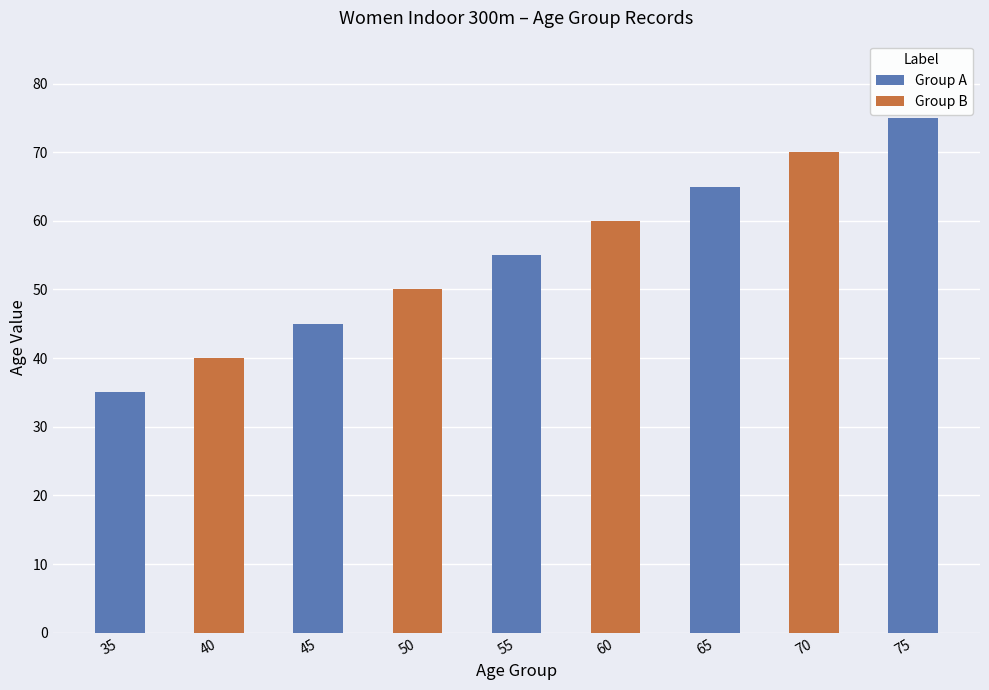

What is the minimum value shown in the chart?

35